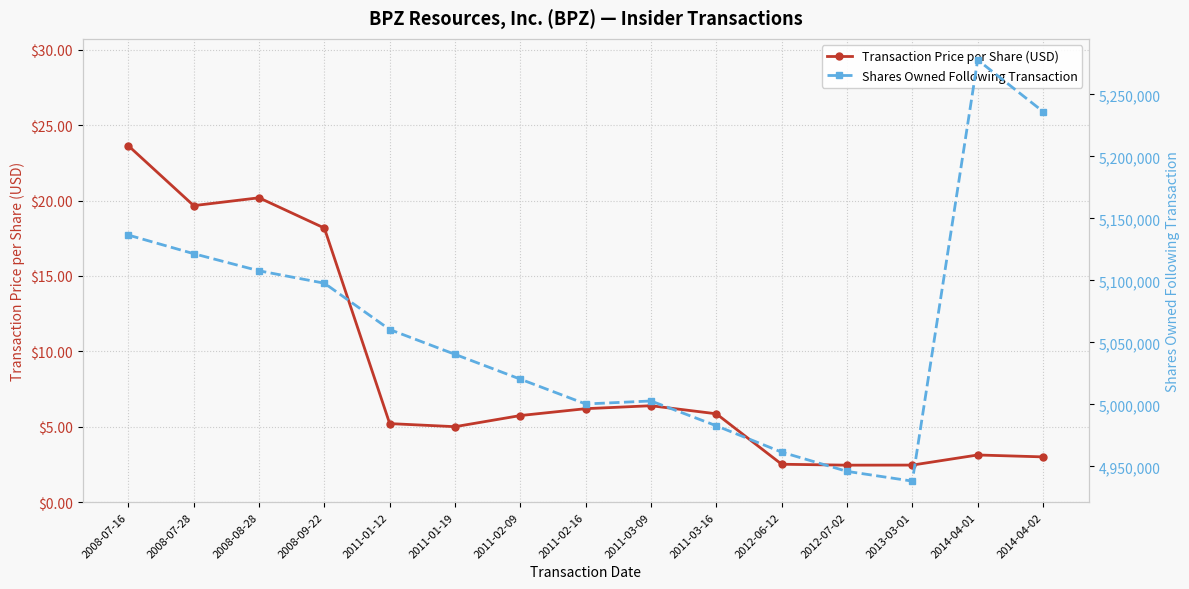

True or false: Shares Owned Following Transaction has a value of 4938177.0 at 2013-03-01.

True